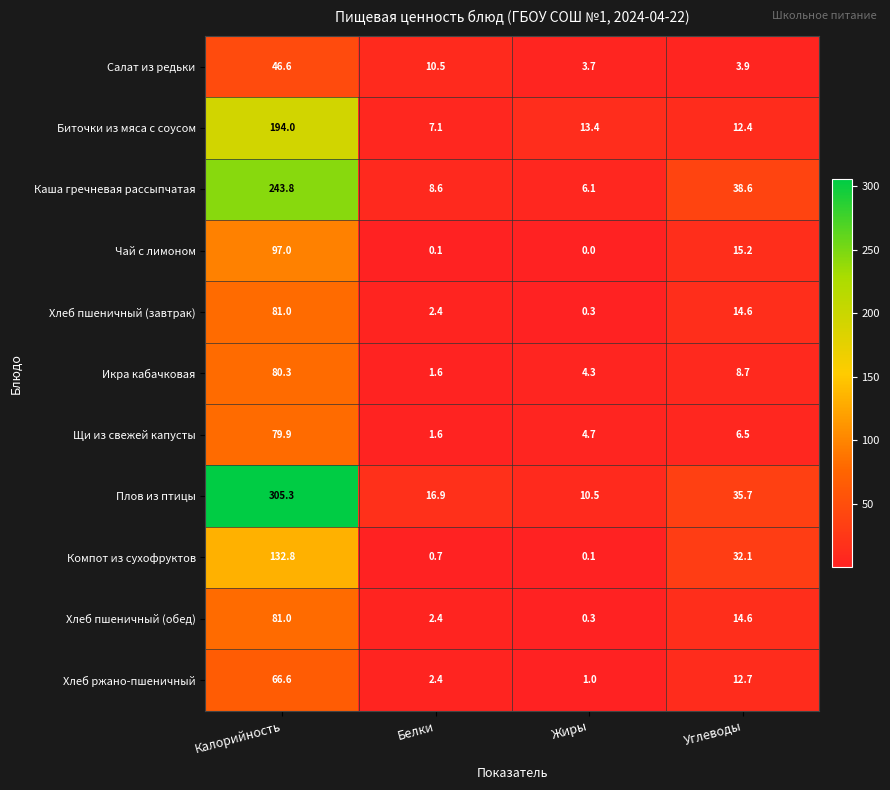

True or false: Чай с лимоном has a value of 0.0 at Жиры.

True